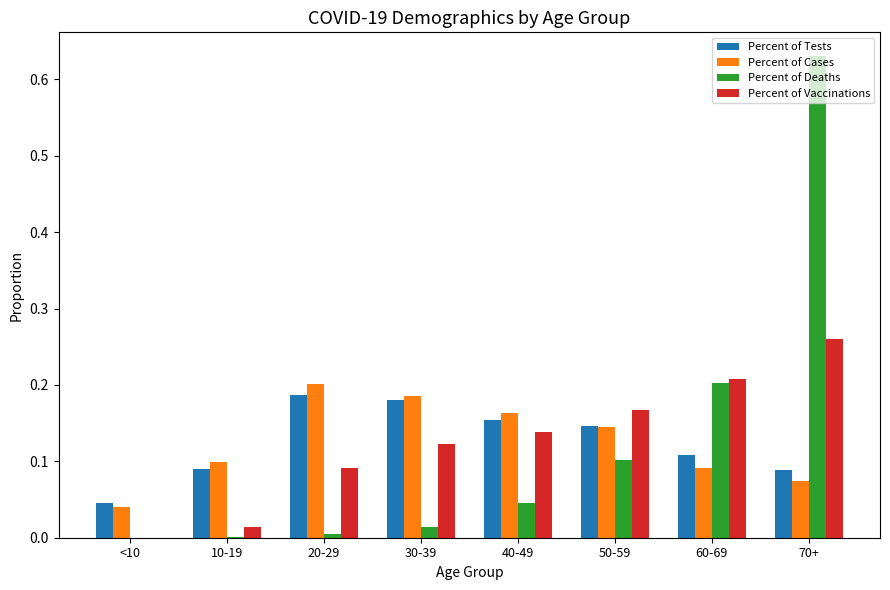

Are the bars horizontal?

No